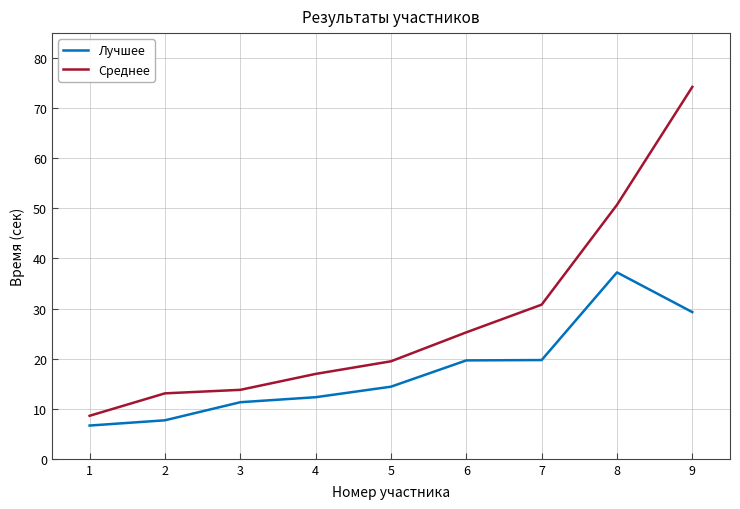

At which category does the chart reach its peak across all series?

9